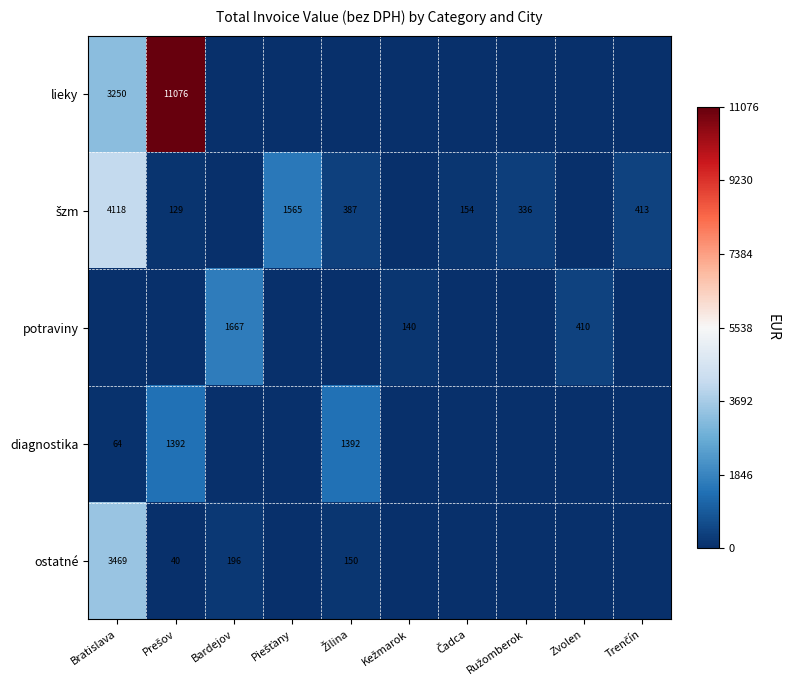

The value of ostatné at Bardejov is 196. True or false?

True